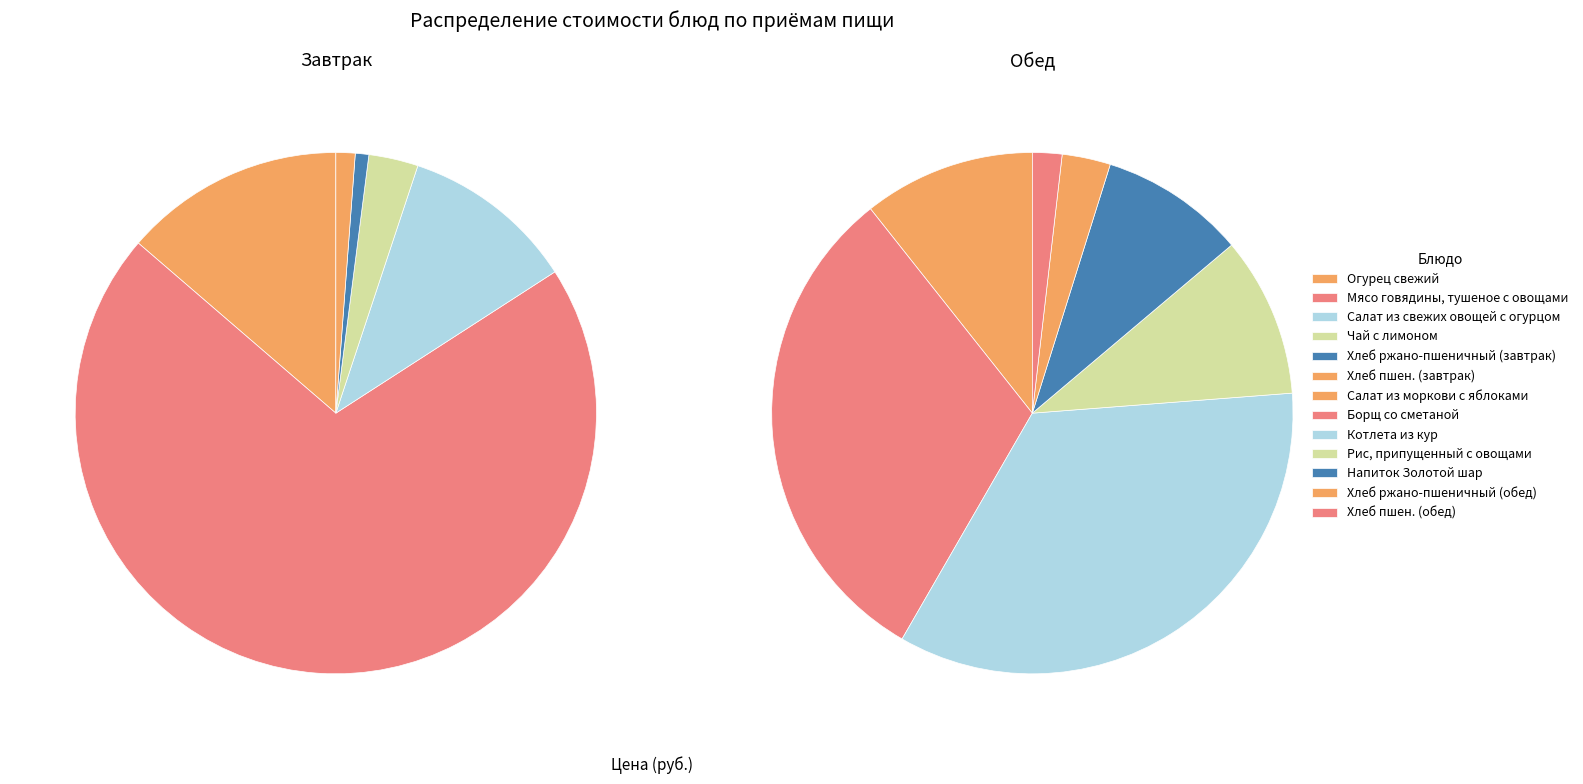

Which has a higher value, Салат из свежих овощей с огурцом or Хлеб пшен. (завтрак)?

Салат из свежих овощей с огурцом